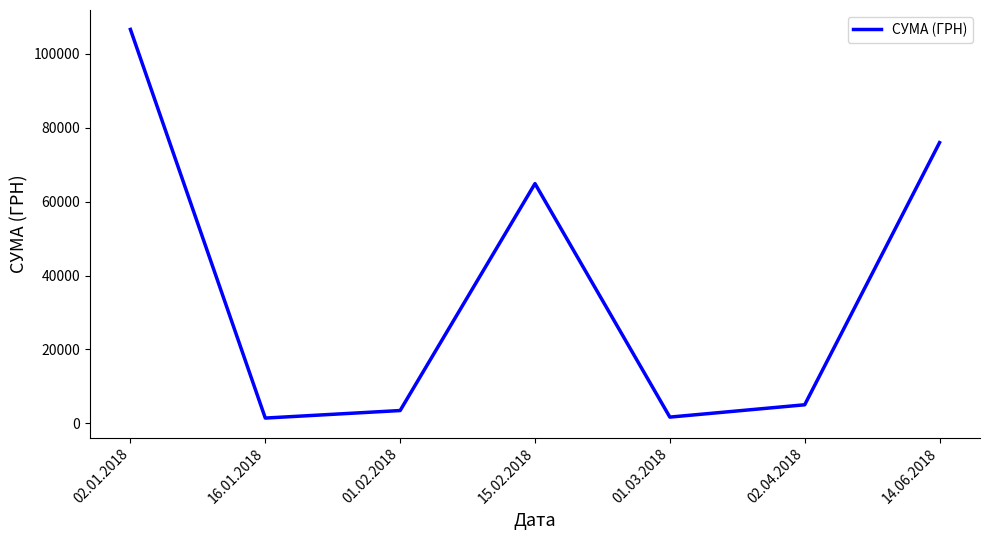

What position from the left is 02.01.2018?

1